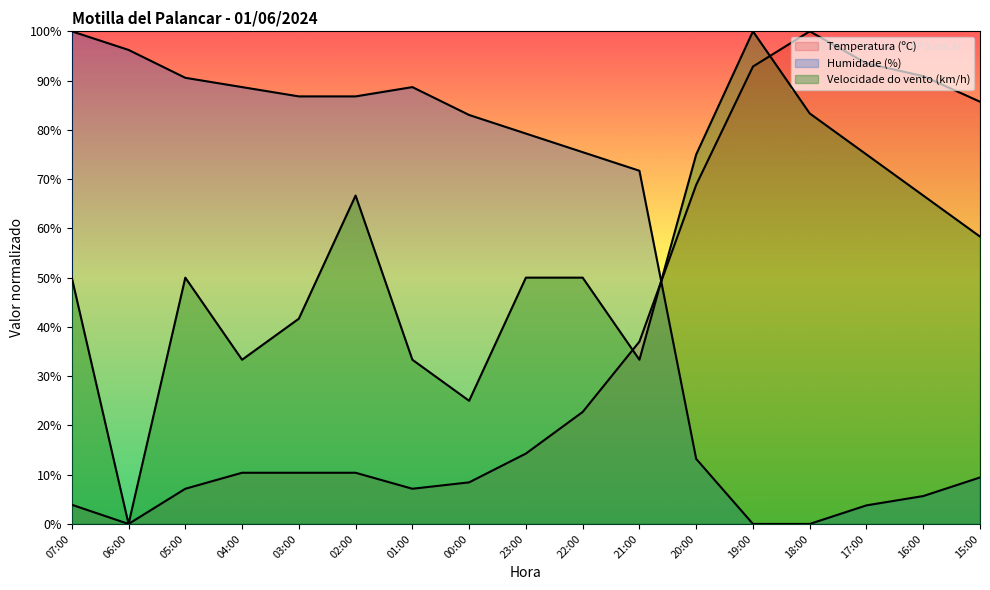

Where is Humidade (%) nearest to the value 50?

21:00